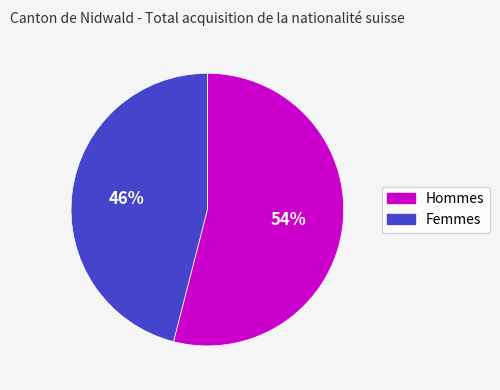

To the nearest percent, what is the difference between the largest and smallest slice percentages?

8%